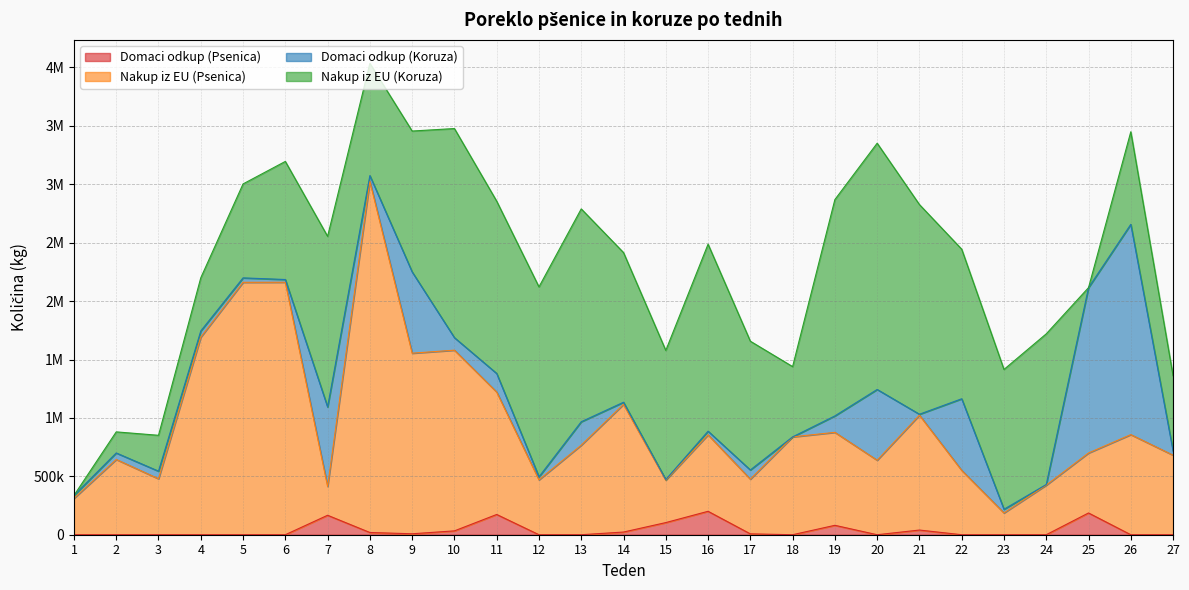

At which label is Domaci odkup (Psenica) closest to 100260?

15